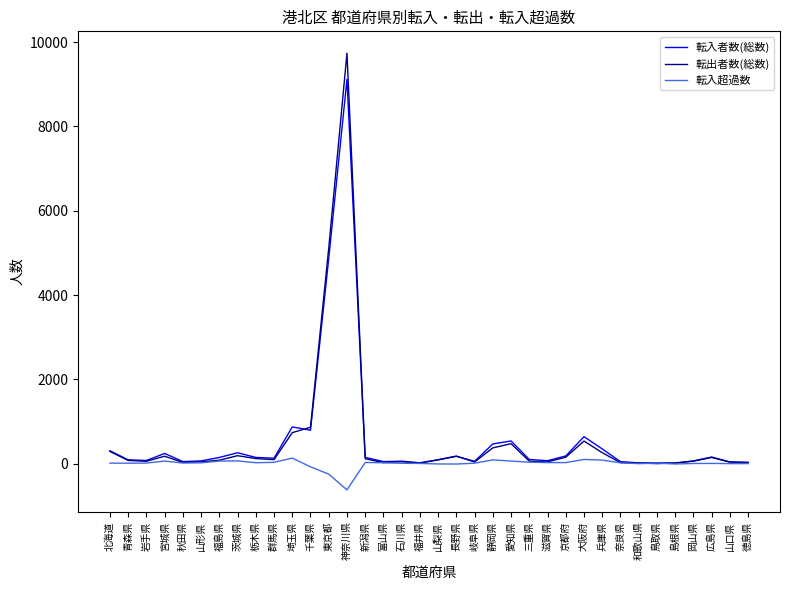

Is it true that 転入者数(総数) equals 263 at 茨城県?

True